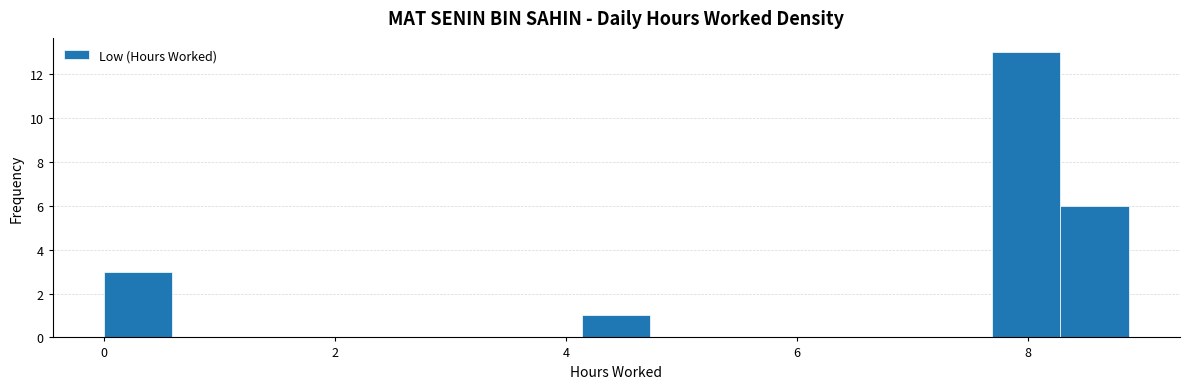

Read against the x-axis, roughly where is the centre of the tallest bar?

8.0